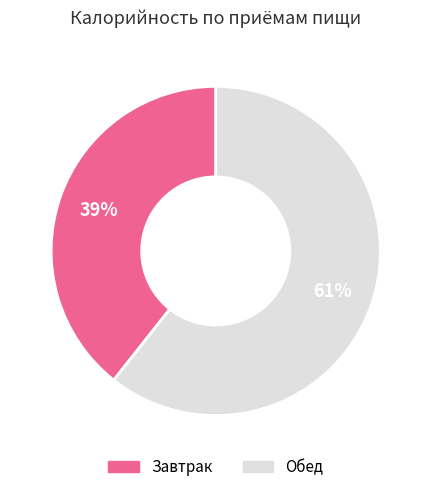

Which category has the biggest portion of the pie?

Обед